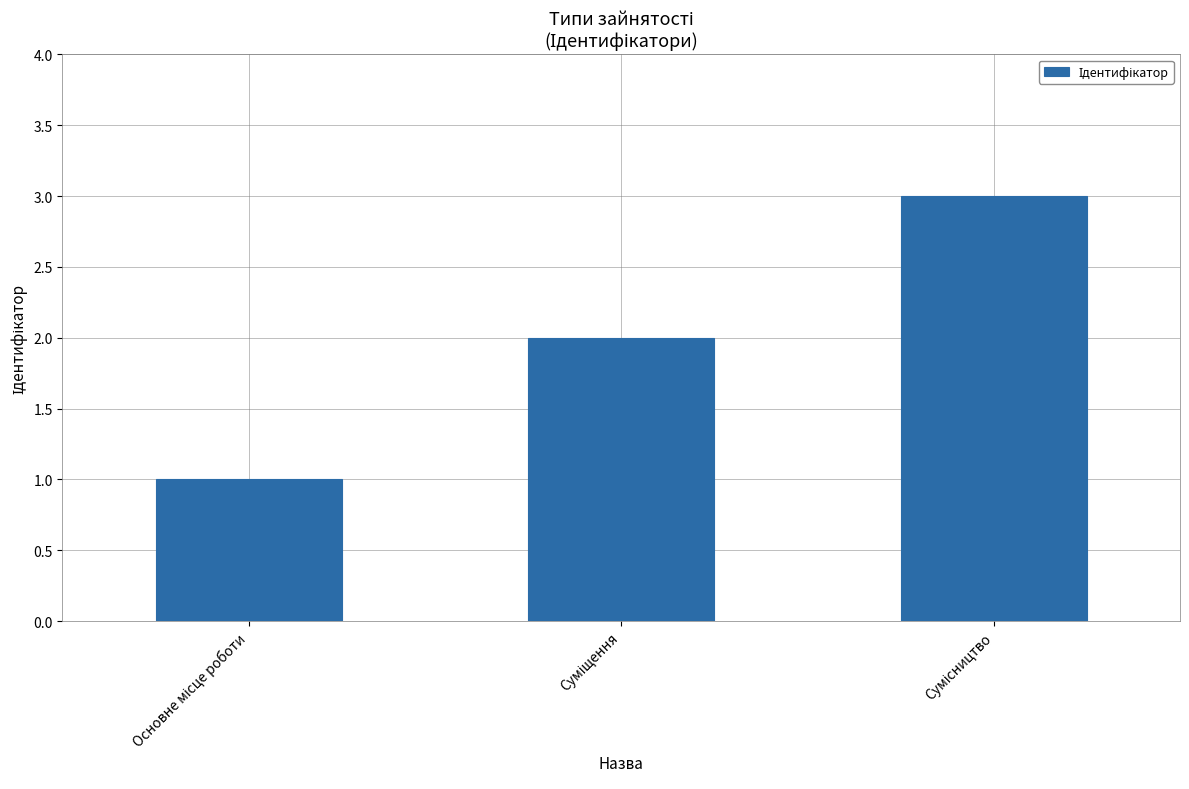

What is the maximum value shown in the chart?

3